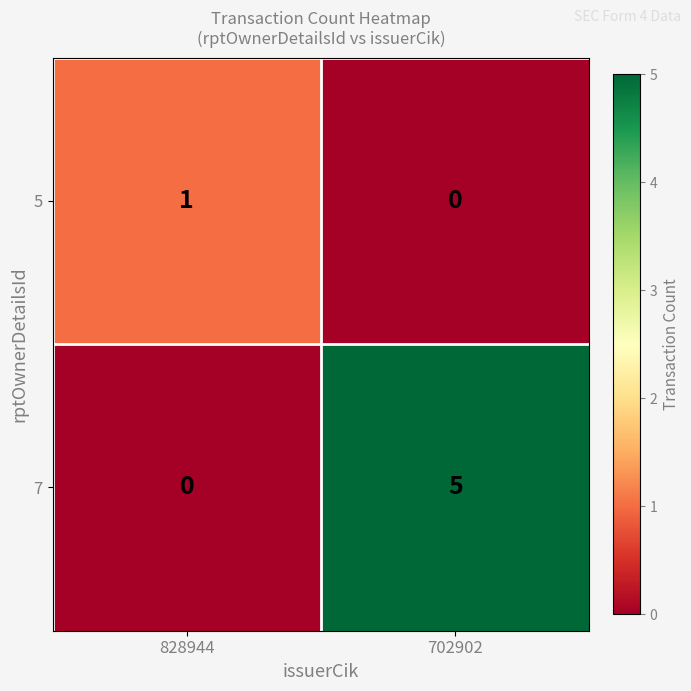

What is the spread (max minus min) of values at 828944?

1